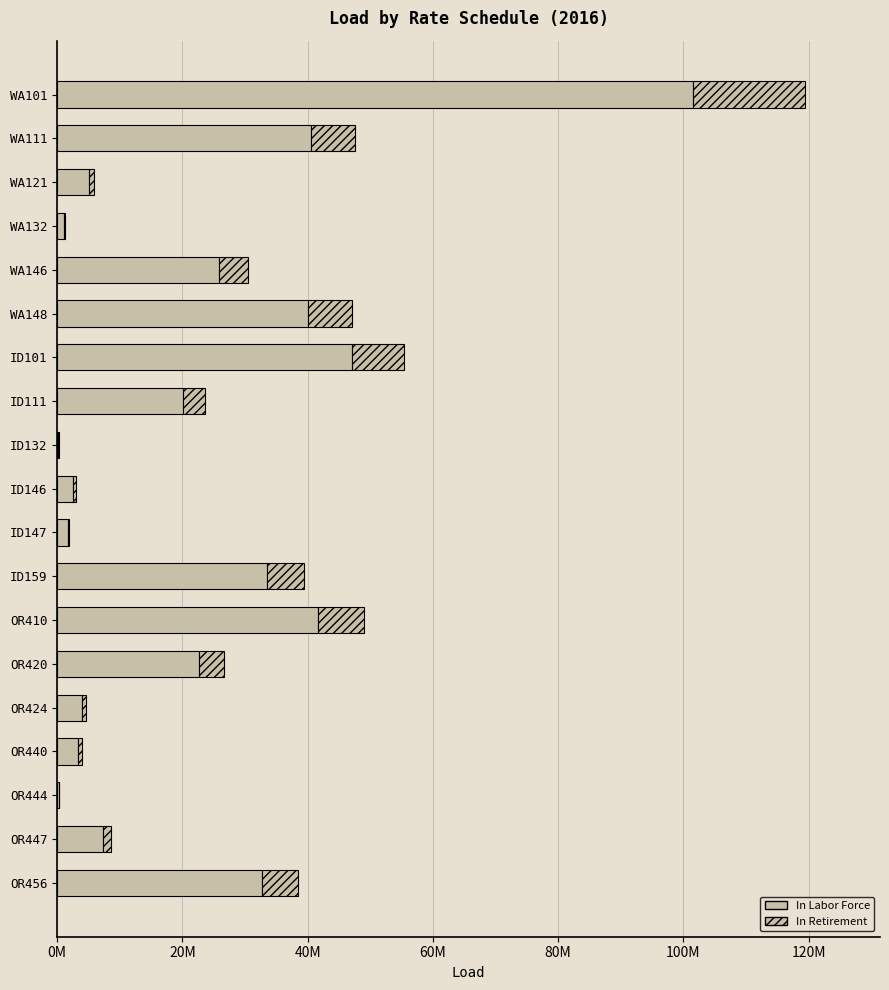

The chart shows a value of 33356980.0 at ID111. True or false?

False